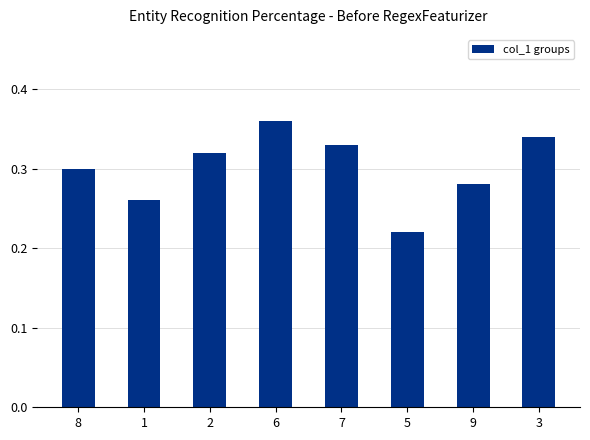

List the labels in order of value, smallest first.

5, 1, 9, 8, 2, 7, 3, 6